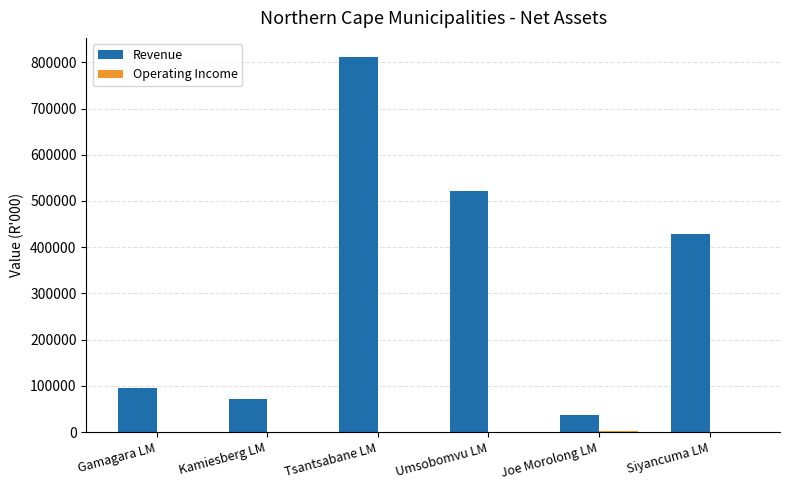

True or false: Revenue has a value of 44922 at Gamagara LM.

False